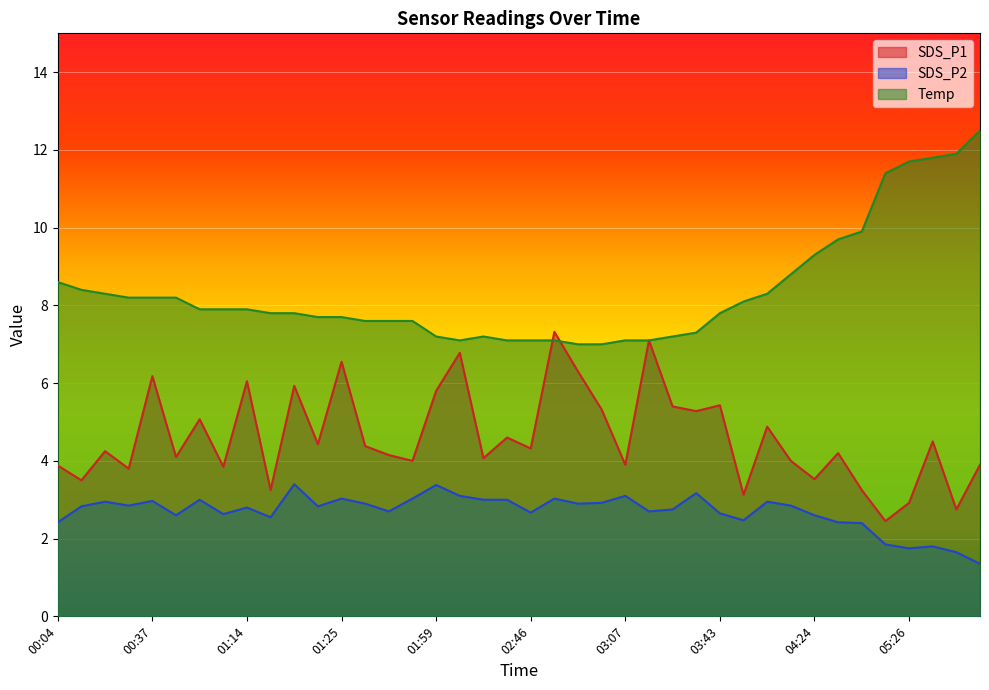

True or false: SDS_P2 has more than 1 points higher than both neighbors.

True